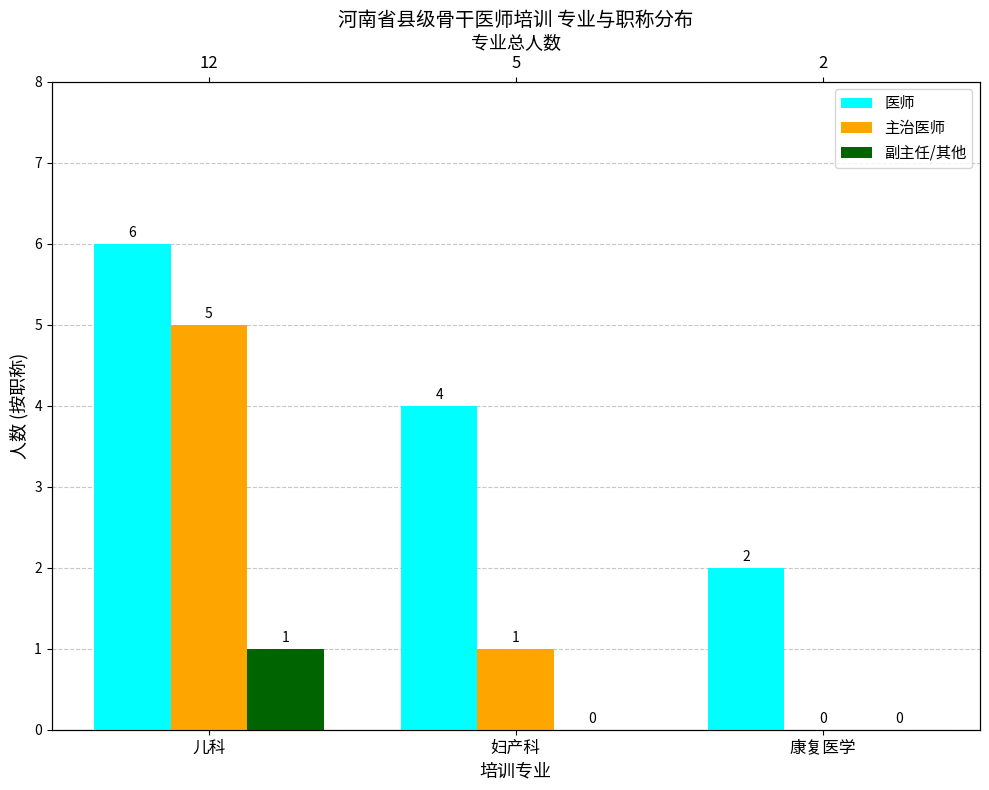

List the labels in order of 医师 value, largest first.

儿科, 妇产科, 康复医学